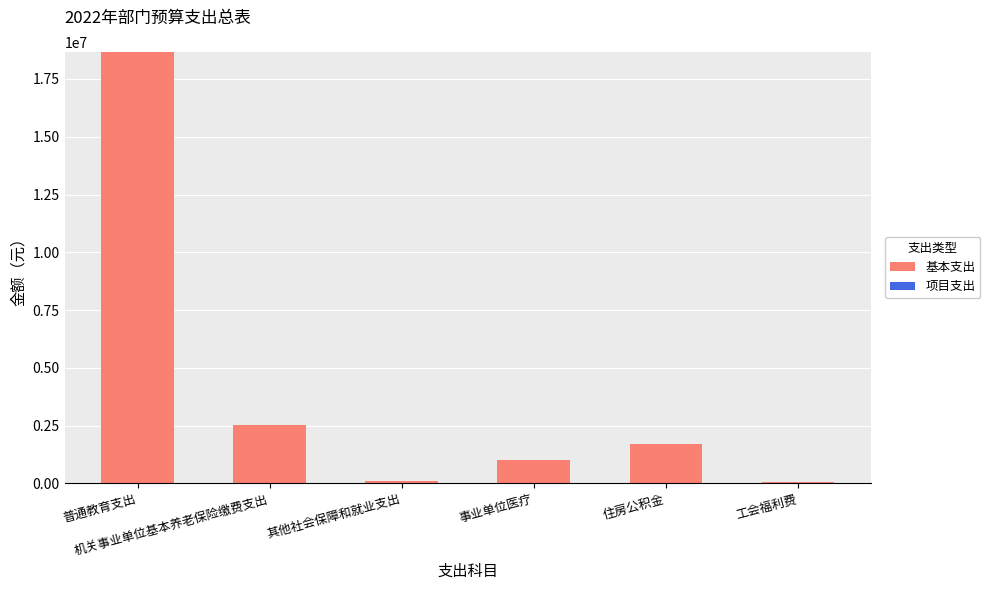

How many bars are there in total?

6